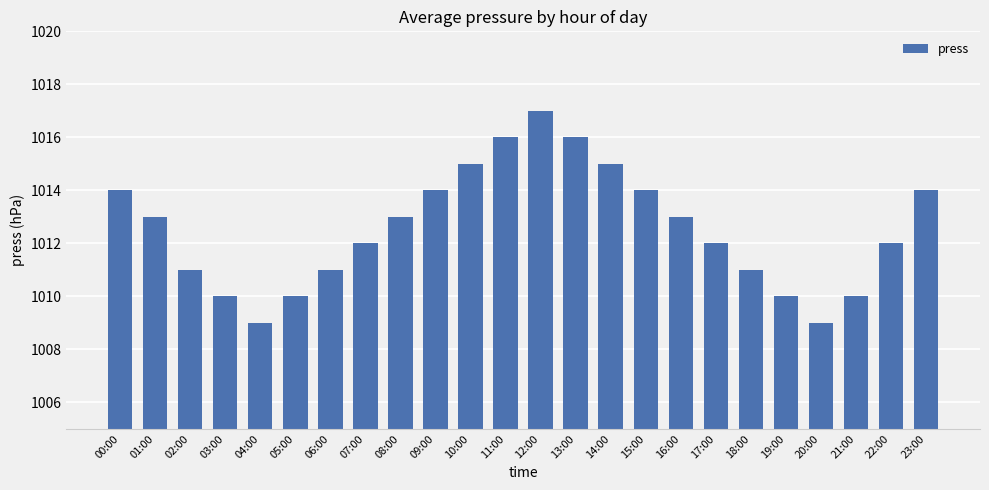

How many data points are less than 1013?

12